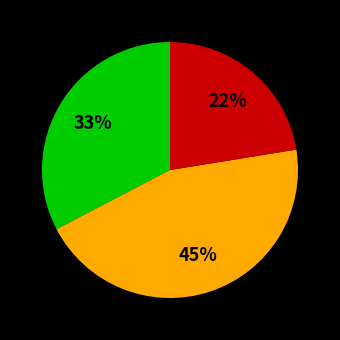

Does any single category account for the majority?

No